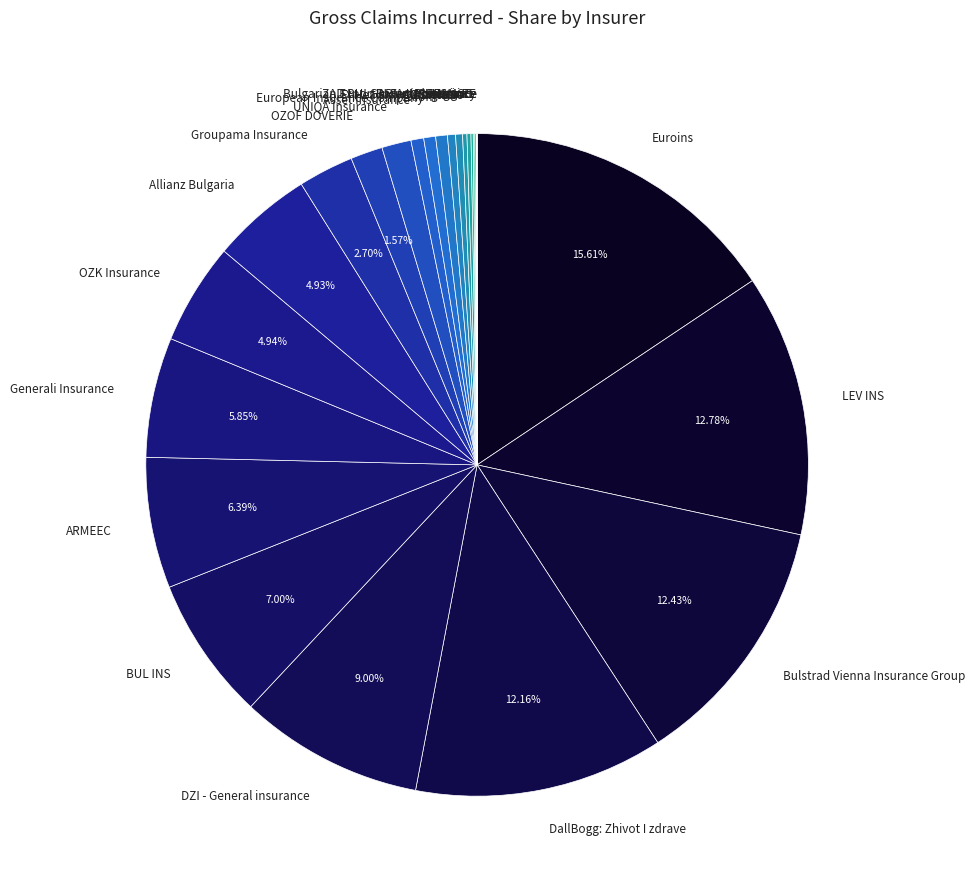

To the nearest percent, what is the difference between the largest and smallest slice percentages?

16%